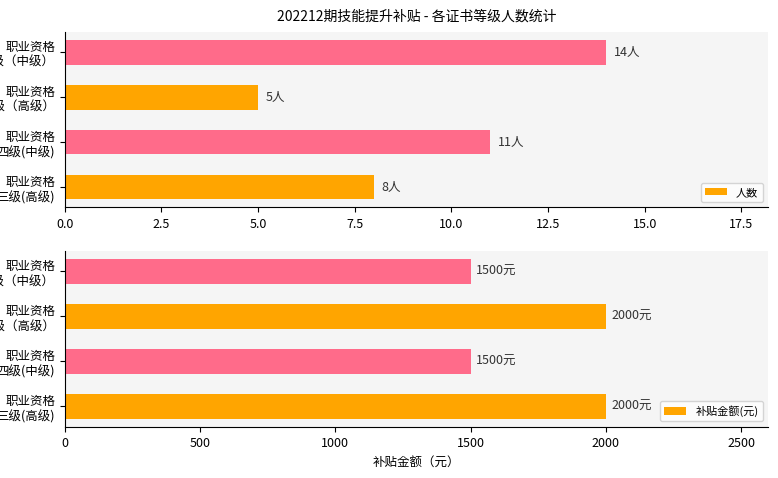

Are the bars horizontal?

Yes